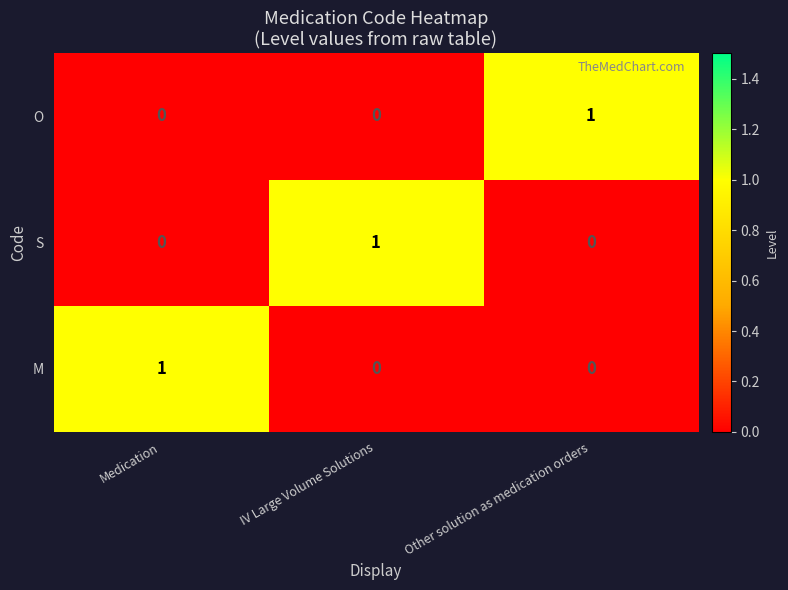

At which label does S reach its peak?

IV Large Volume Solutions